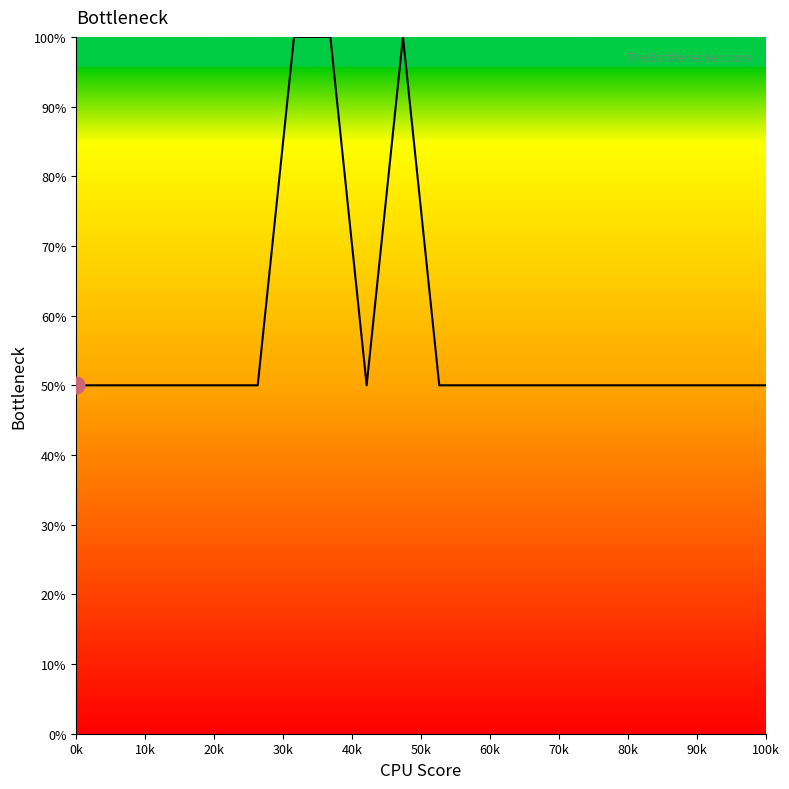

What is the difference between the maximum and minimum values?

50